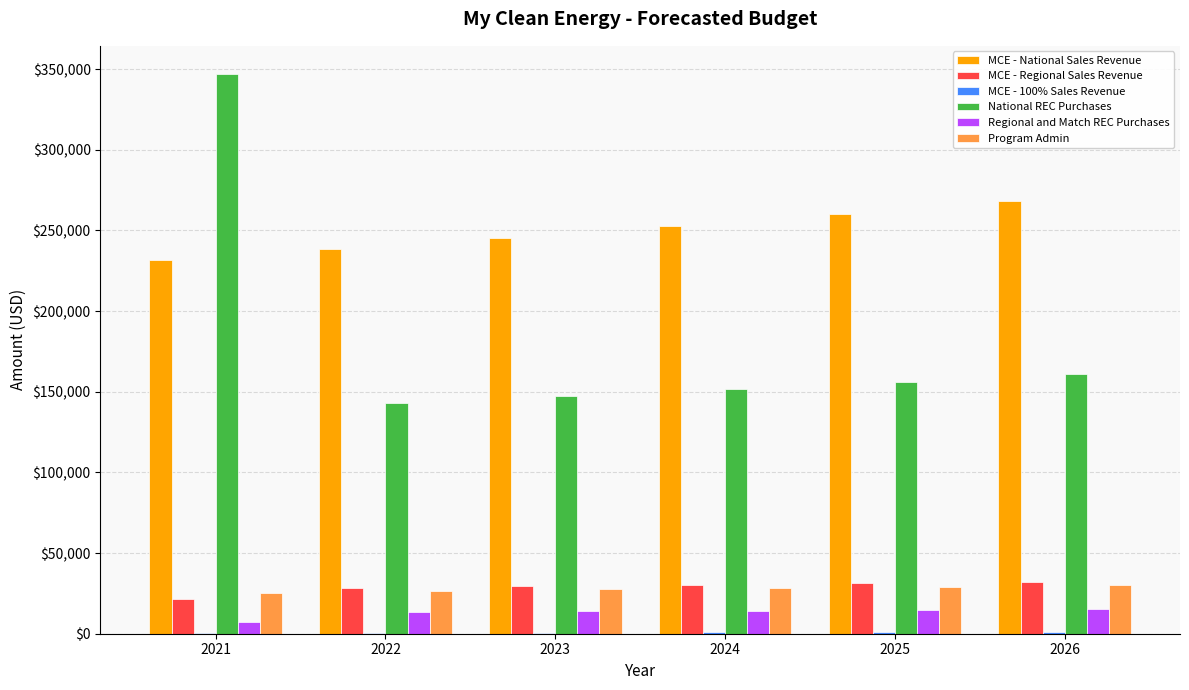

Is the value of National REC Purchases at 2026 greater than the value of MCE - National Sales Revenue at 2022?

No